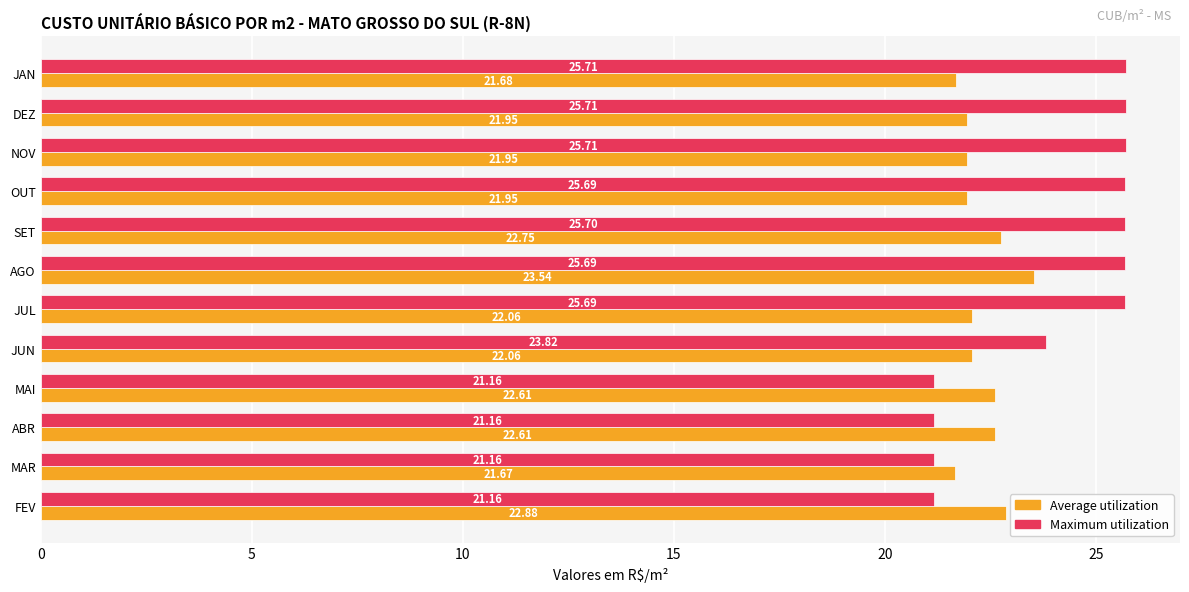

How many data points does each series have?

12